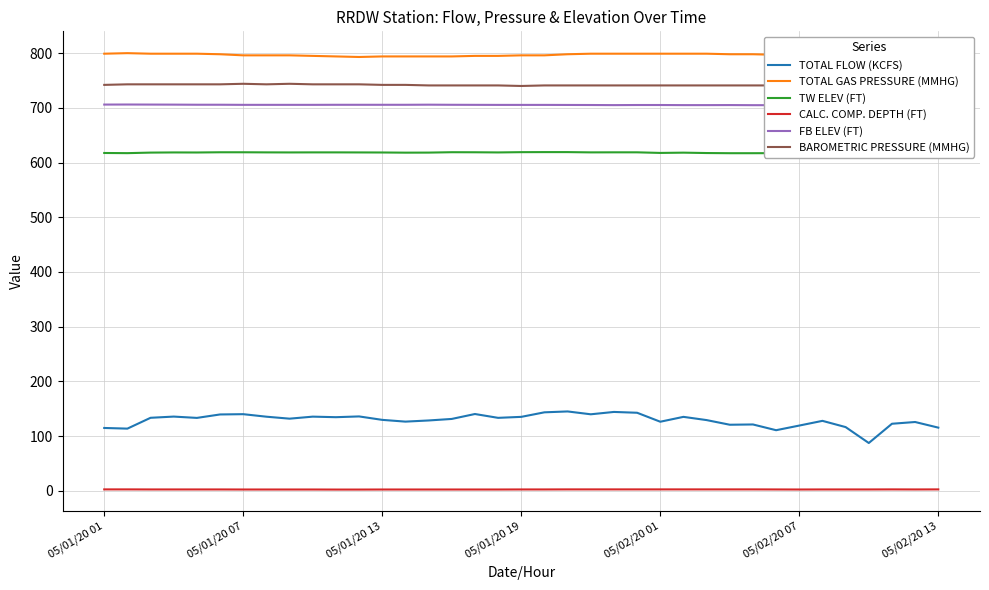

True or false: TW ELEV (FT) and BAROMETRIC PRESSURE (MMHG) intersect in this chart.

False